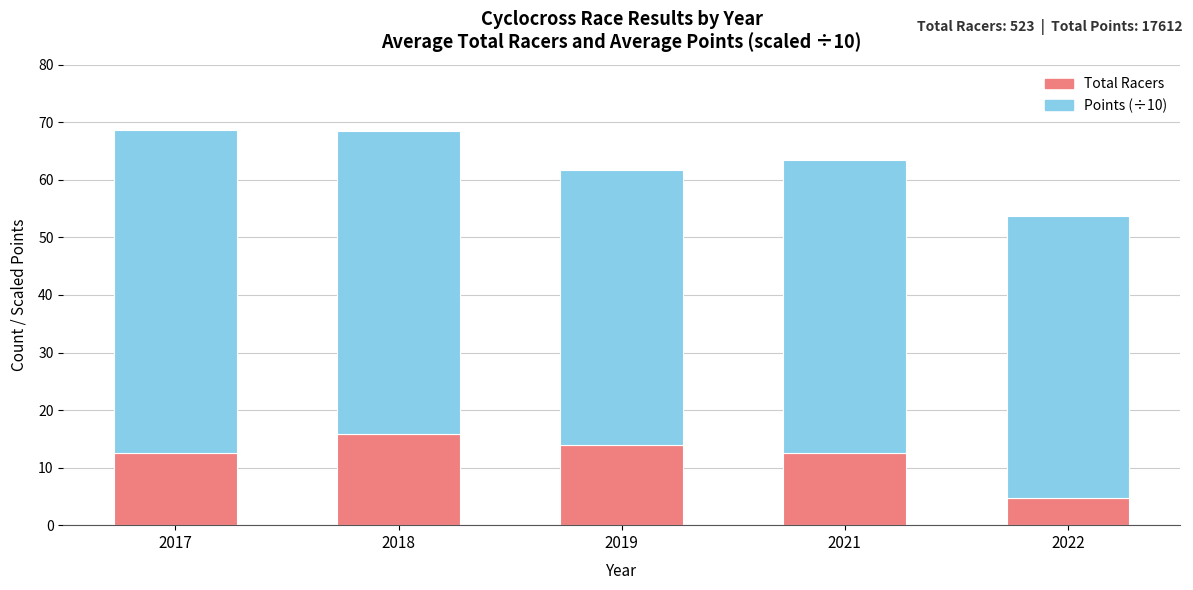

What is the sum of all Total Racers values?

59.5